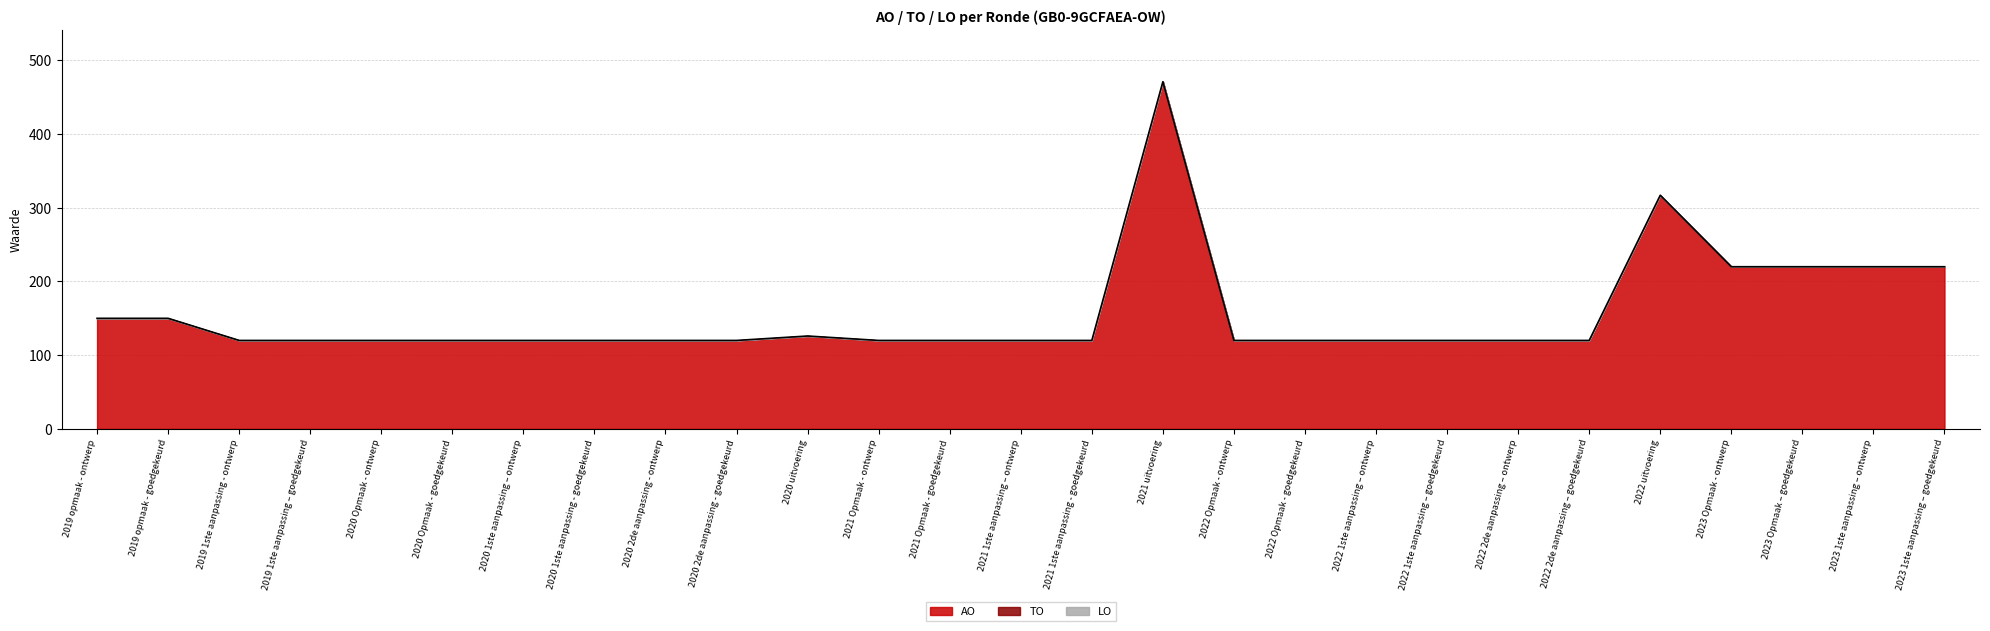

What is the total value across all series at 2022 1ste aanpassing – goedgekeurd?

120